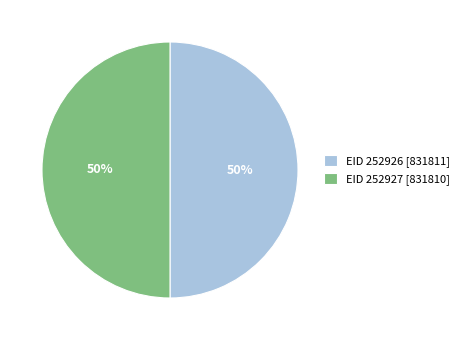

Do EID 252927 [831810] and EID 252926 [831811] together represent more than half of the pie?

Yes